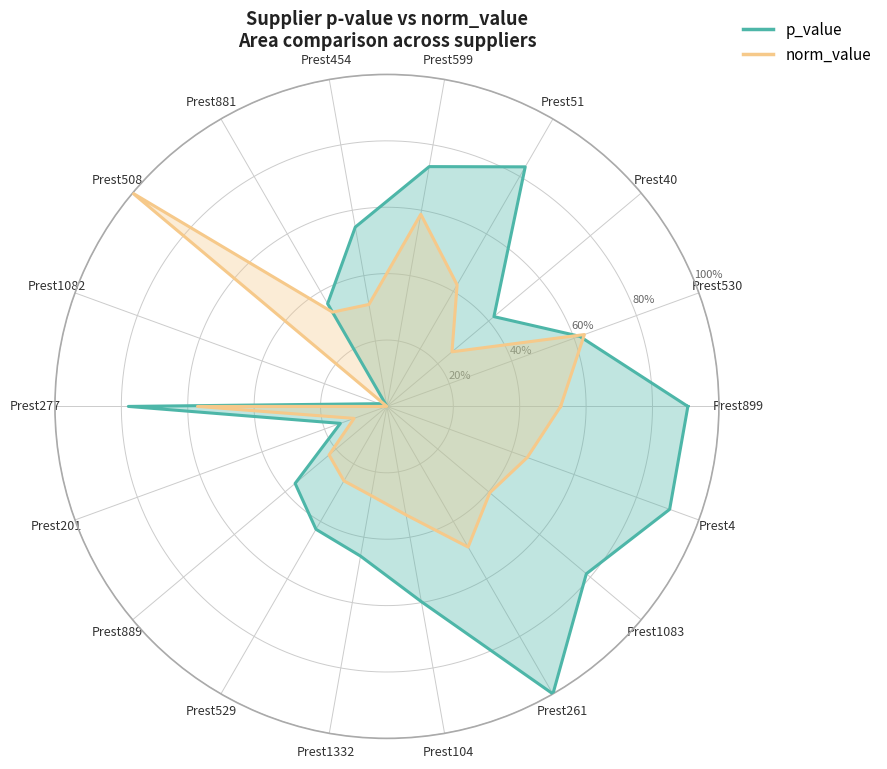

At which label does norm_value reach its peak?

Prest508